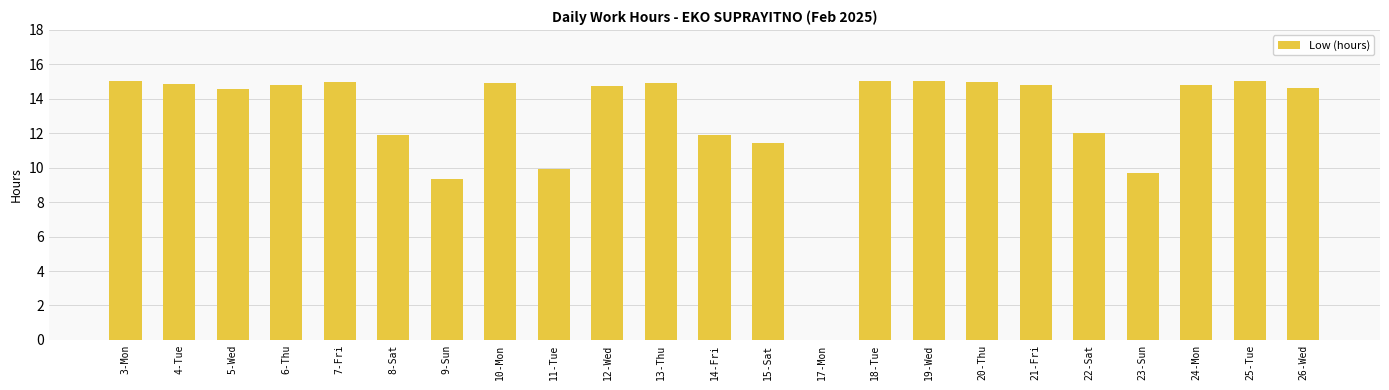

What is the sum of the values at 13-Thu and 3-Mon?

30.0